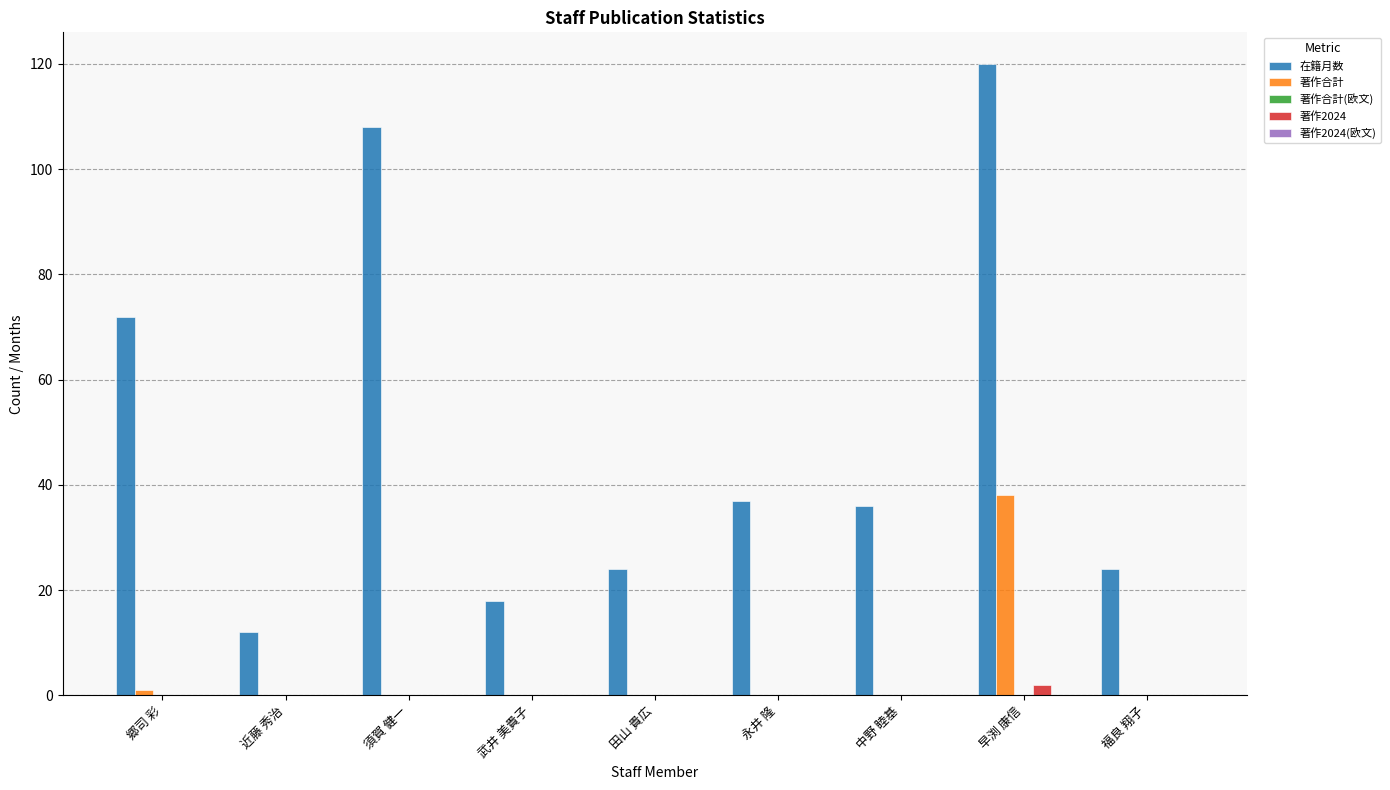

What is the maximum value shown in the chart?

120